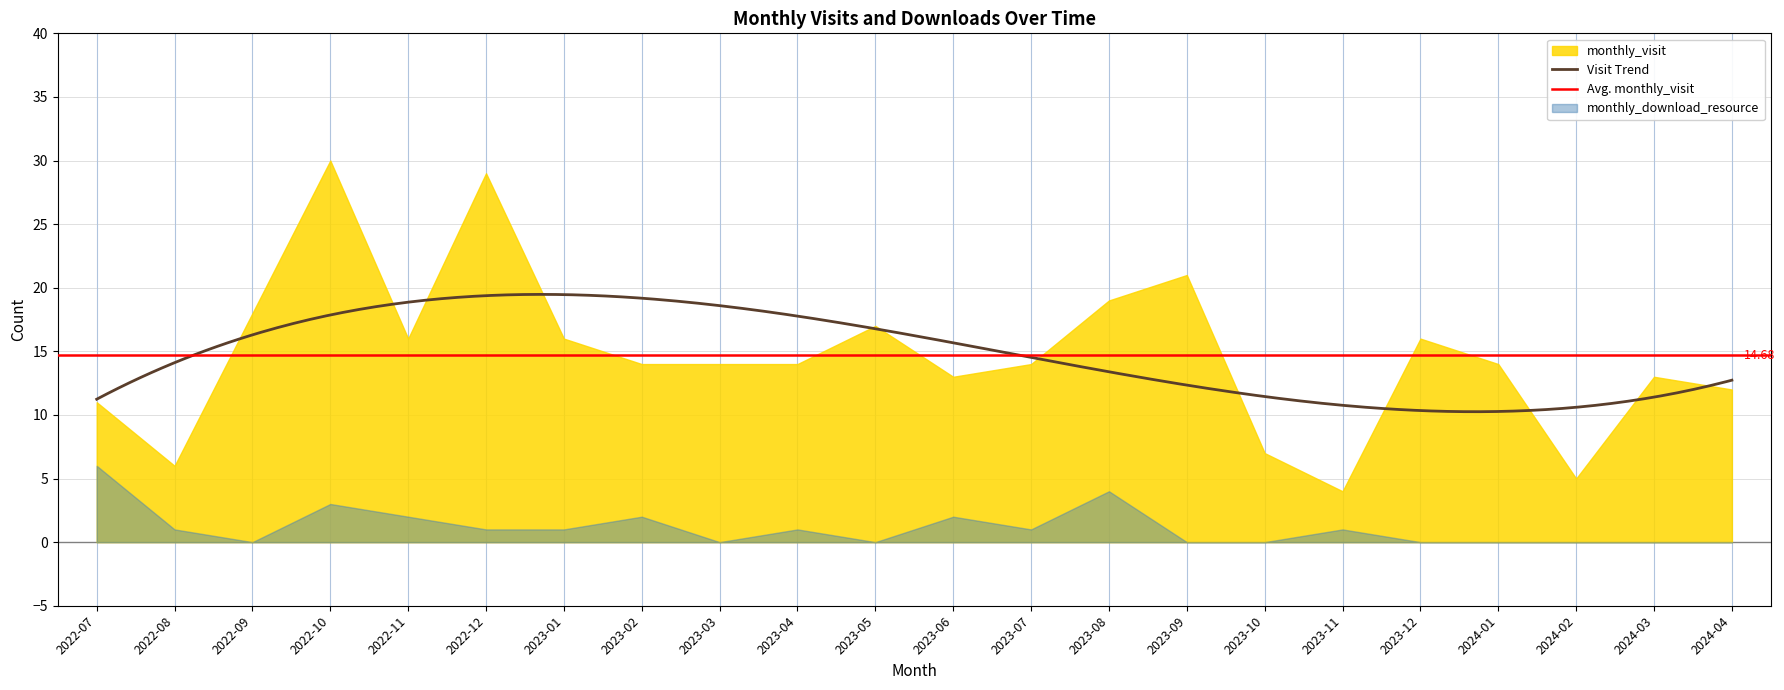

How many interior local peaks does the monthly_download_resource series have?

6